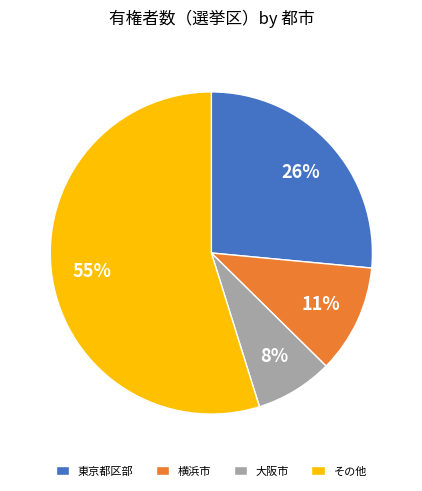

Do 横浜市 and その他 together represent more than half of the pie?

Yes